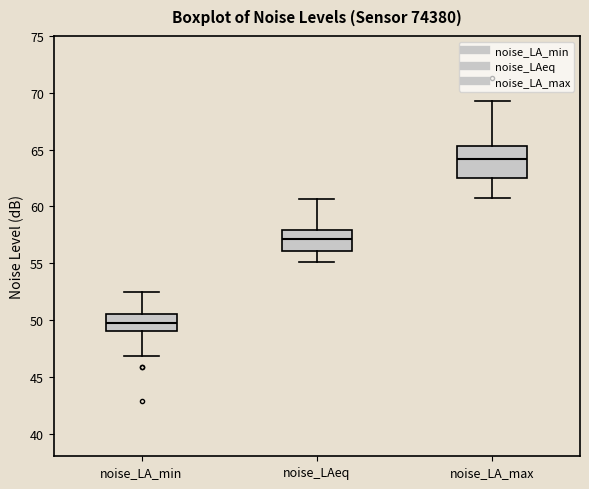

Which box is the tallest, from its lower edge to its upper edge?

noise_LA_max